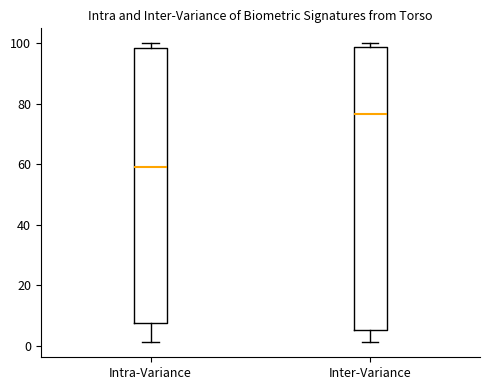

Which box is the tallest, from its lower edge to its upper edge?

Inter-Variance